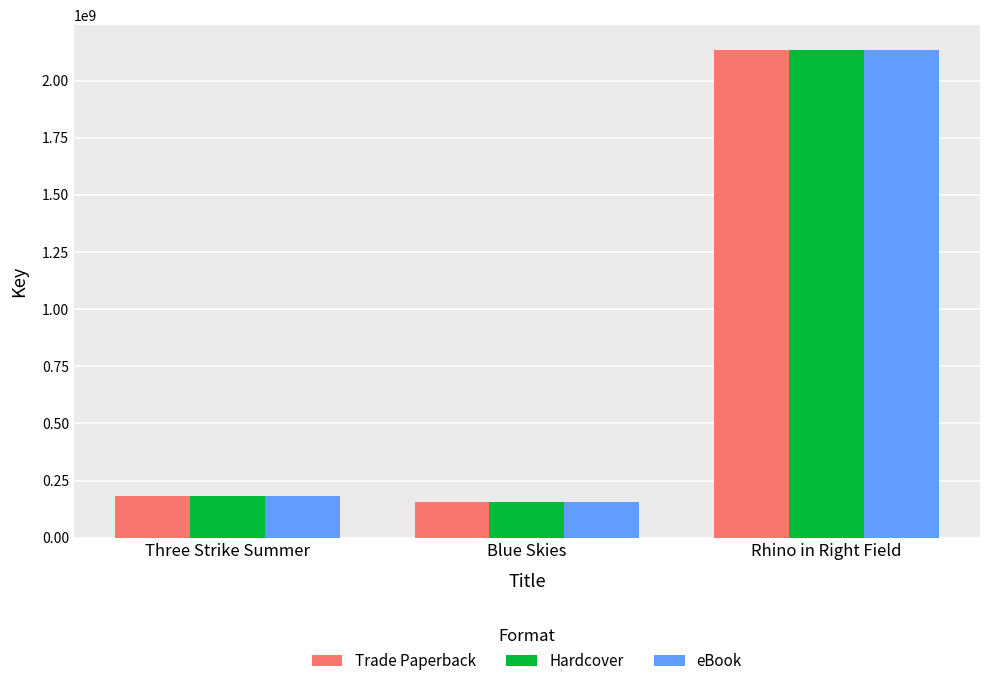

What is the maximum value for Trade Paperback?

2135991761